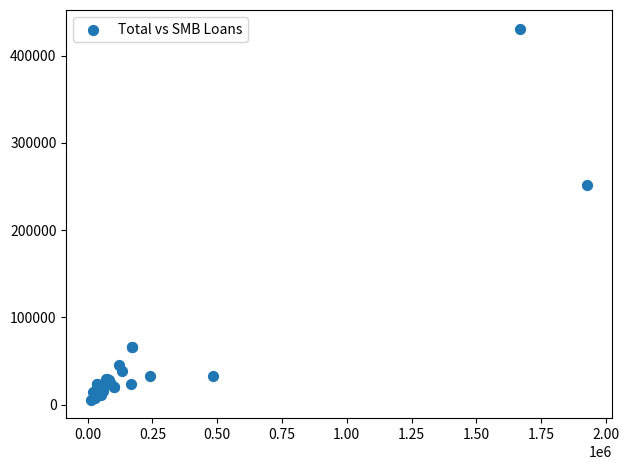

What Y value in the scatter plot is closest to 218492?

252175